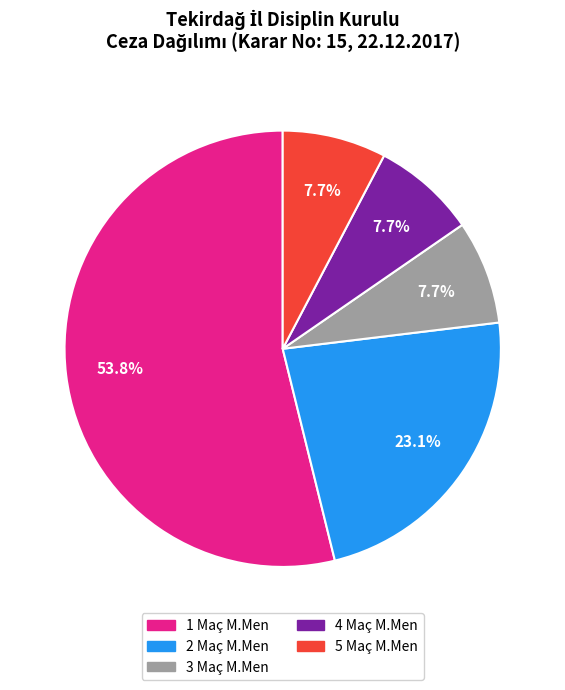

How much of the chart is everything except 4 Maç M.Men?

92.3%